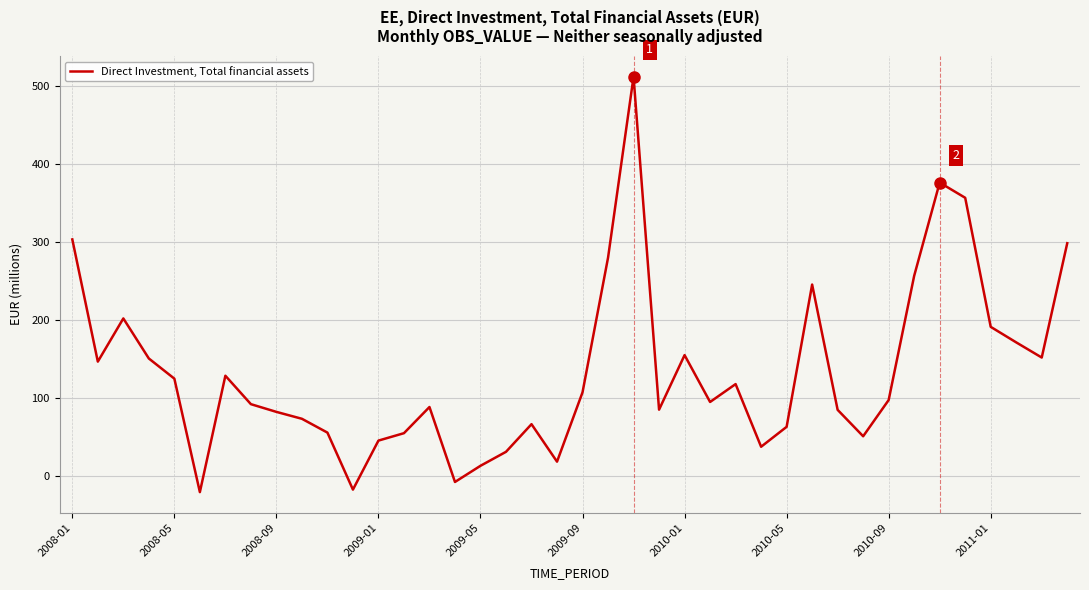

What is the smallest value displayed?

-20.5